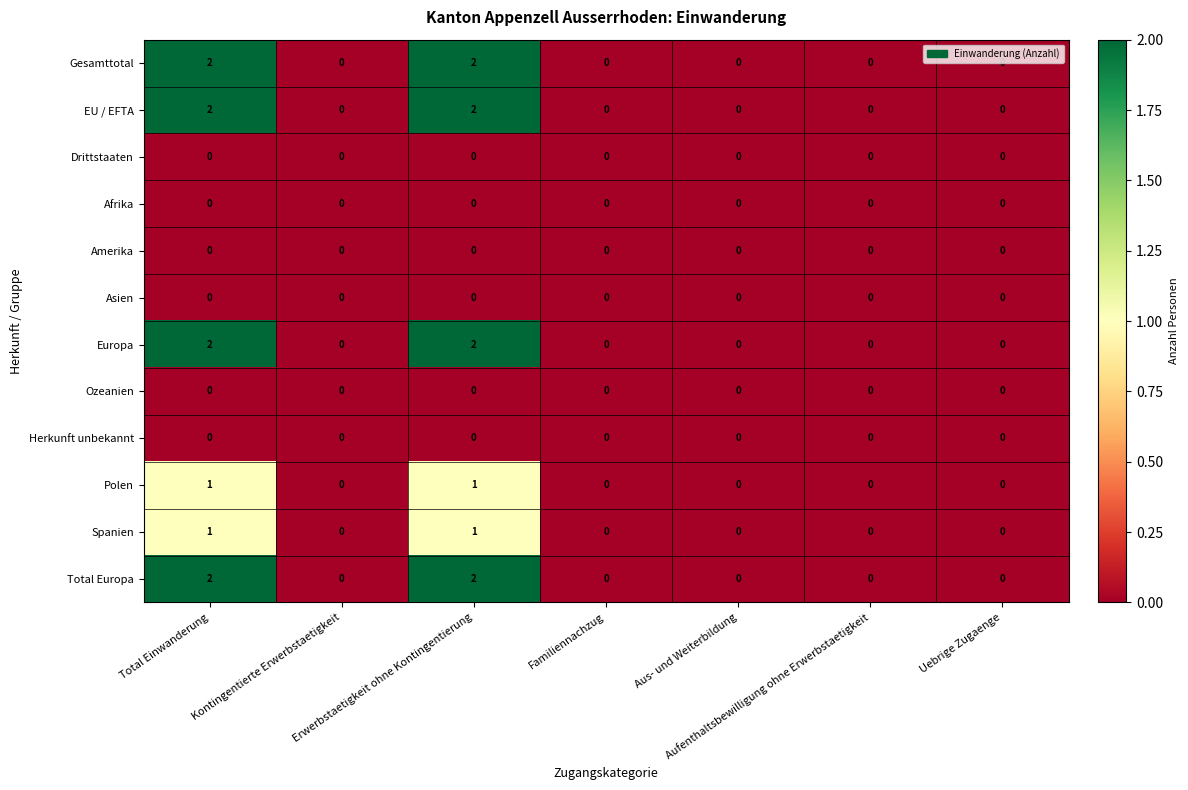

How many data points does each series have?

7